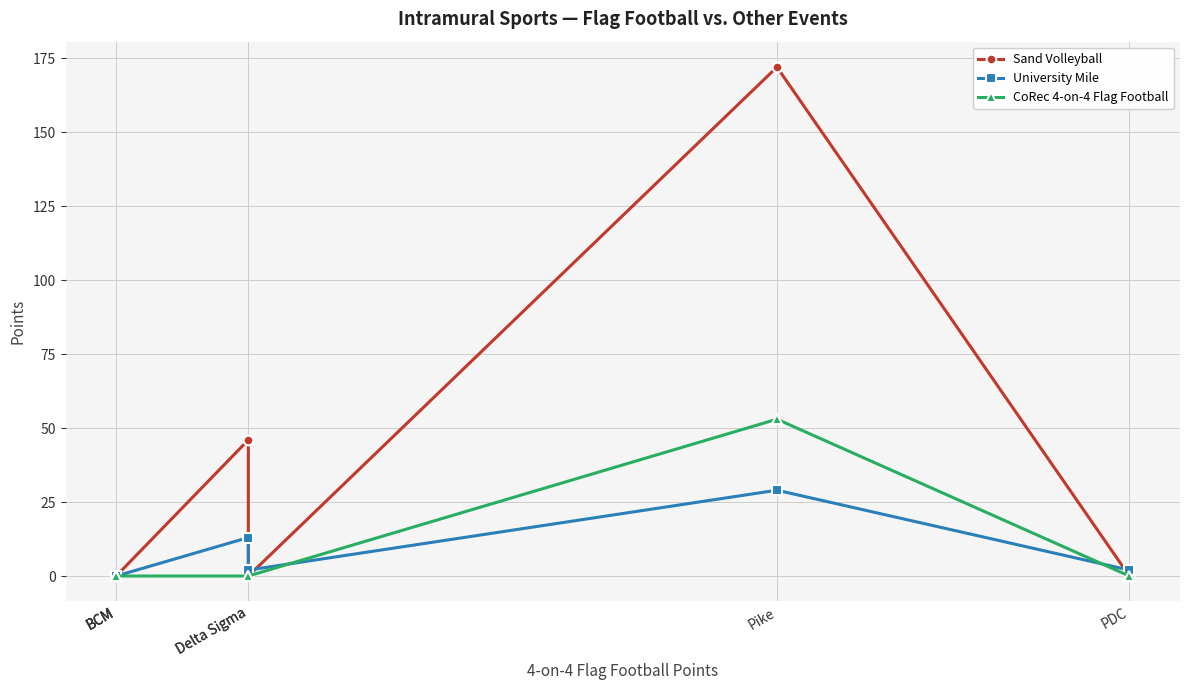

How many interior local peaks does the University Mile series have?

2